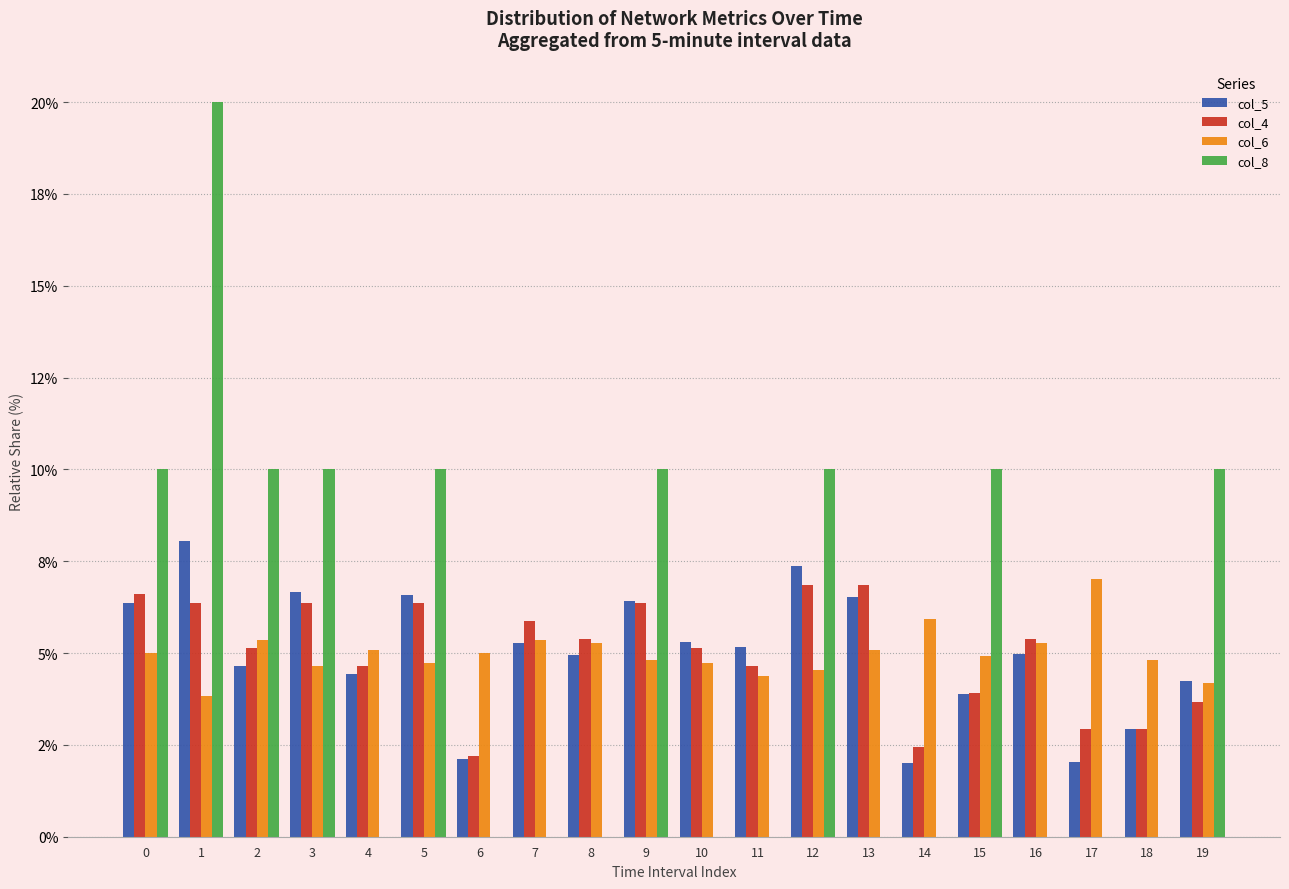

What is the average value of the col_6 series?

5.0